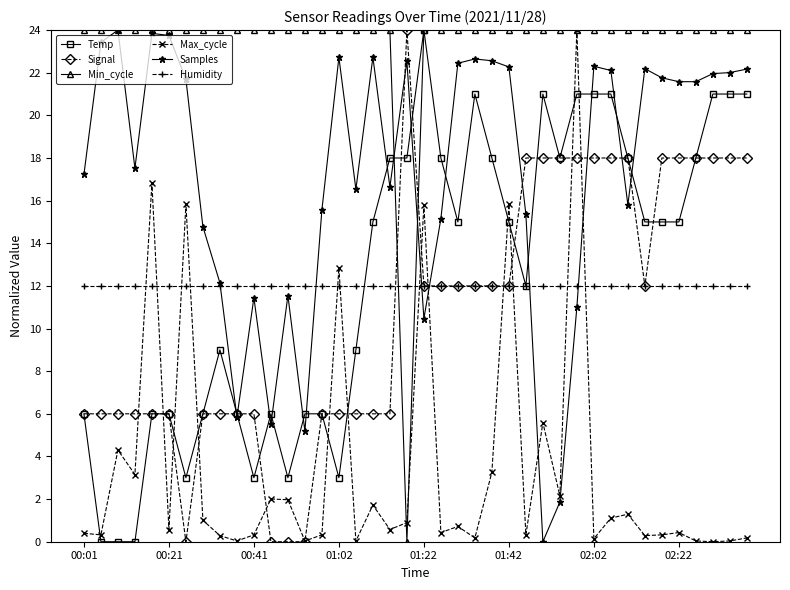

True or false: Temp has more than 2 points higher than both neighbors.

True